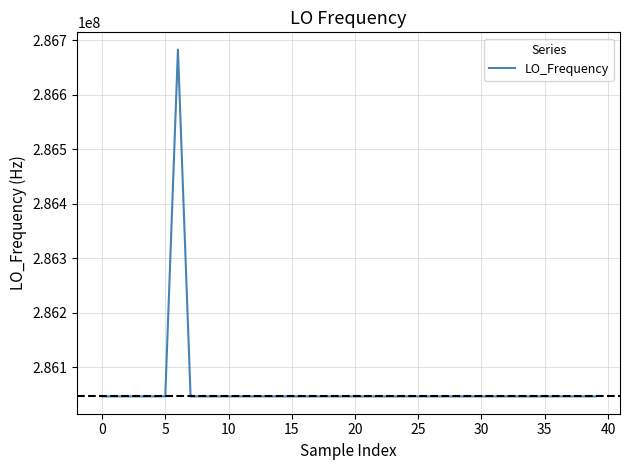

What is the maximum value shown in the chart?

286682713.9